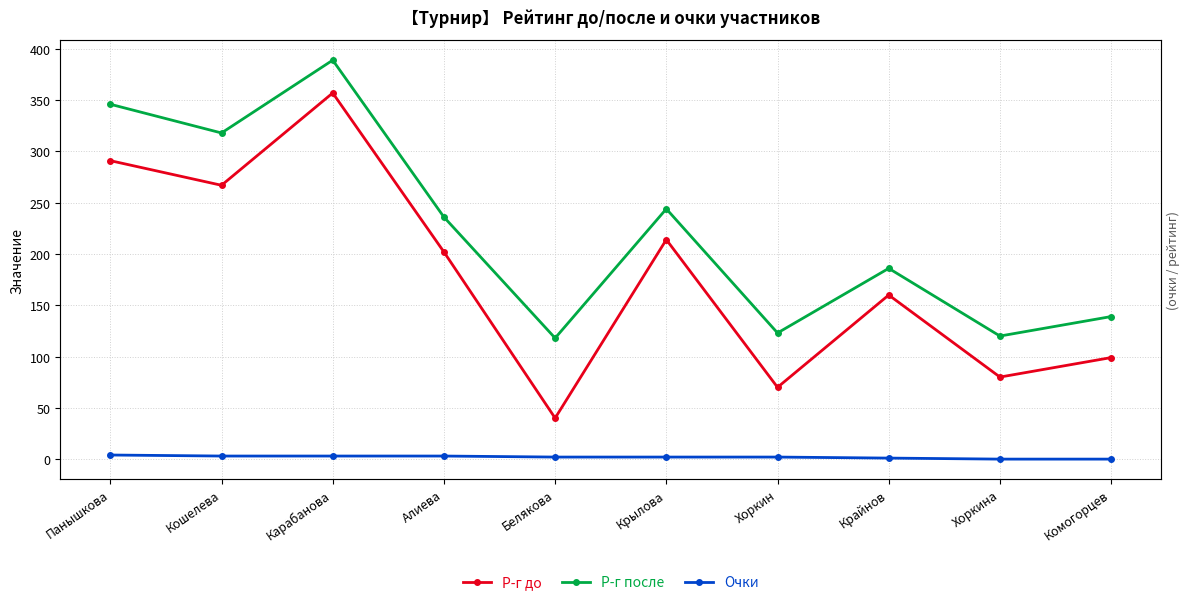

What value does the Р-г после series have at Алиева?

236